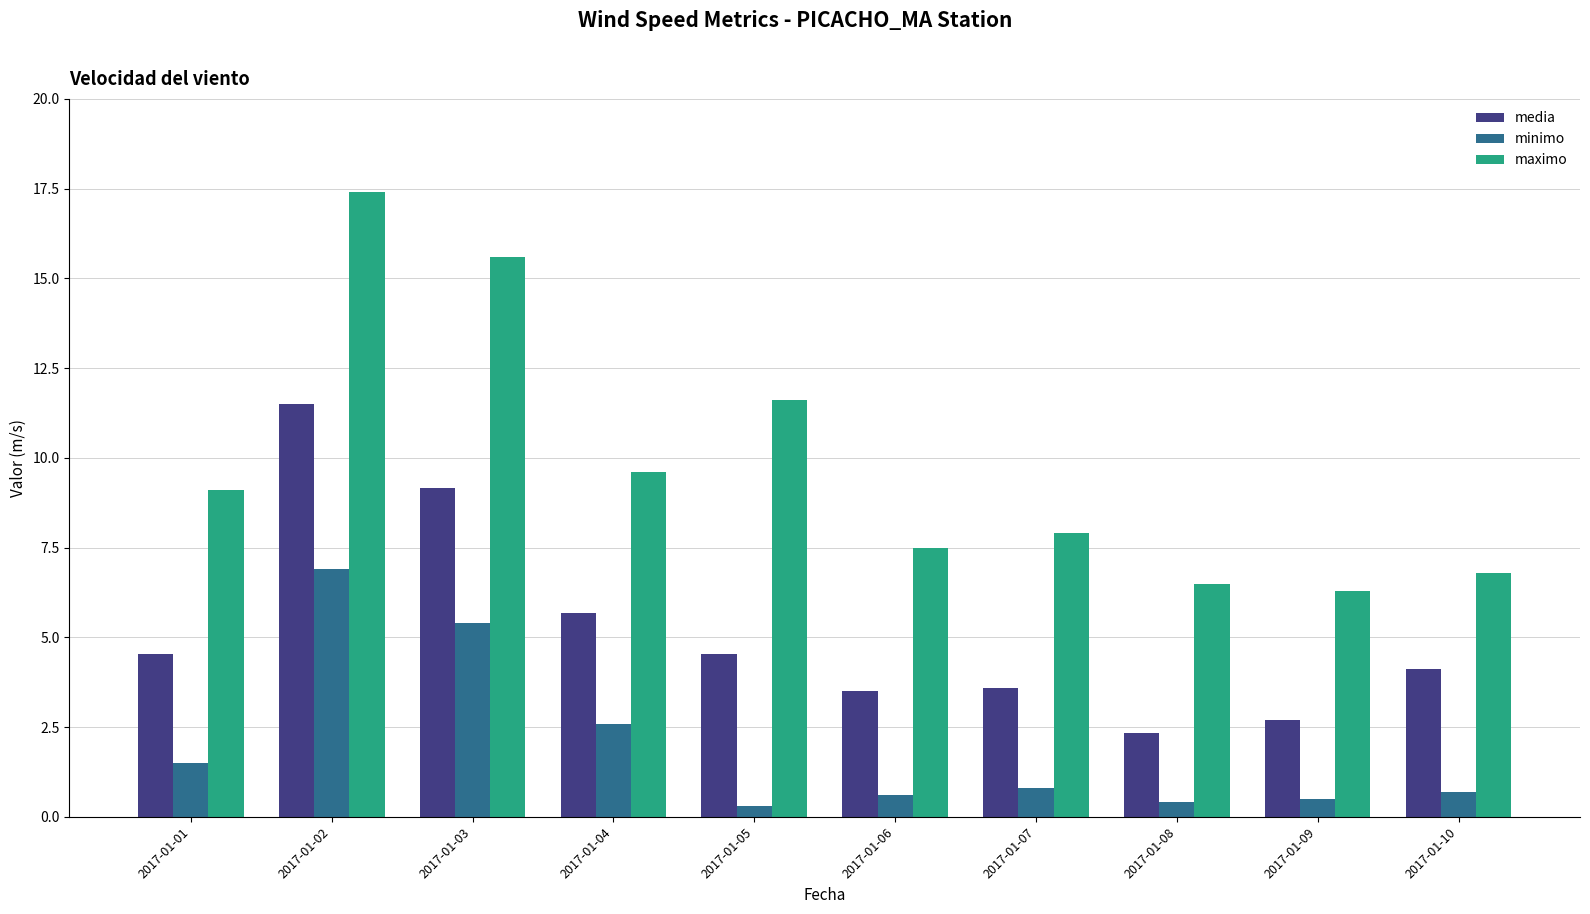

At 2017-01-05, list the series in order from largest to smallest.

maximo, media, minimo